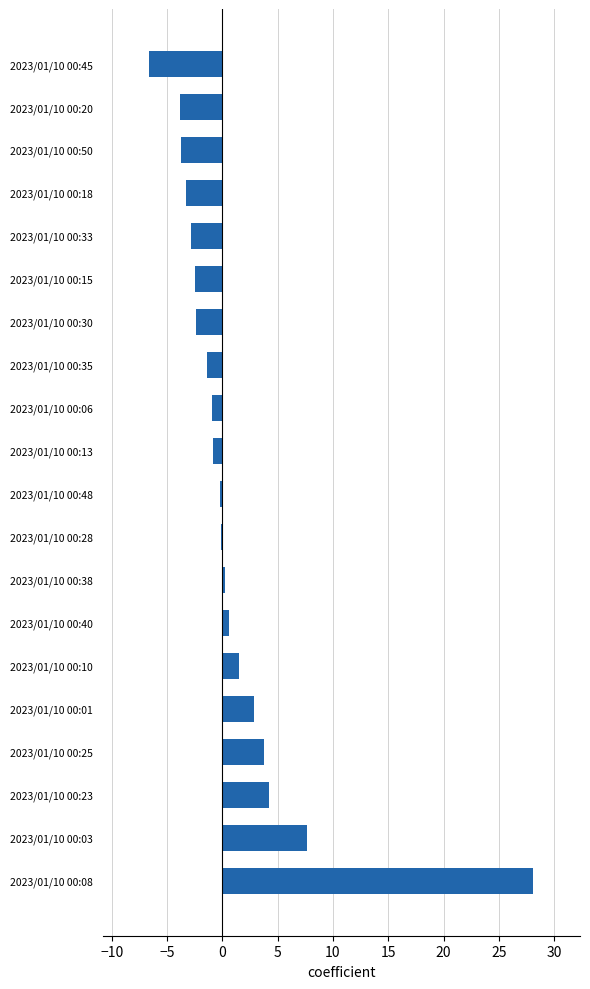

The value at 2023/01/10 00:01 is 2.9. True or false?

True